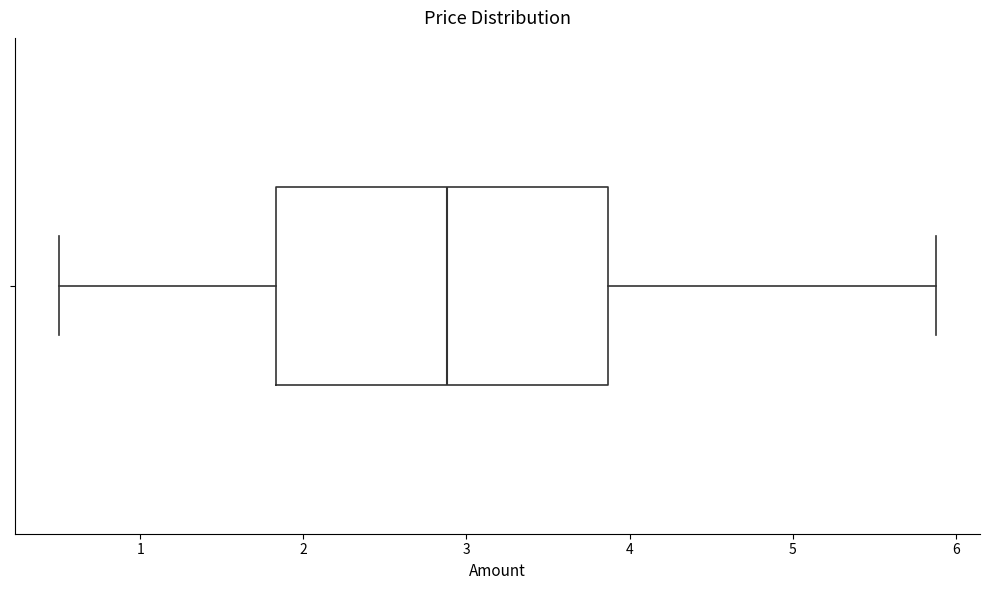

Where is the left edge of the box on the x-axis? The values are not printed on the chart, so give them approximately, as read against the axis.

1.8